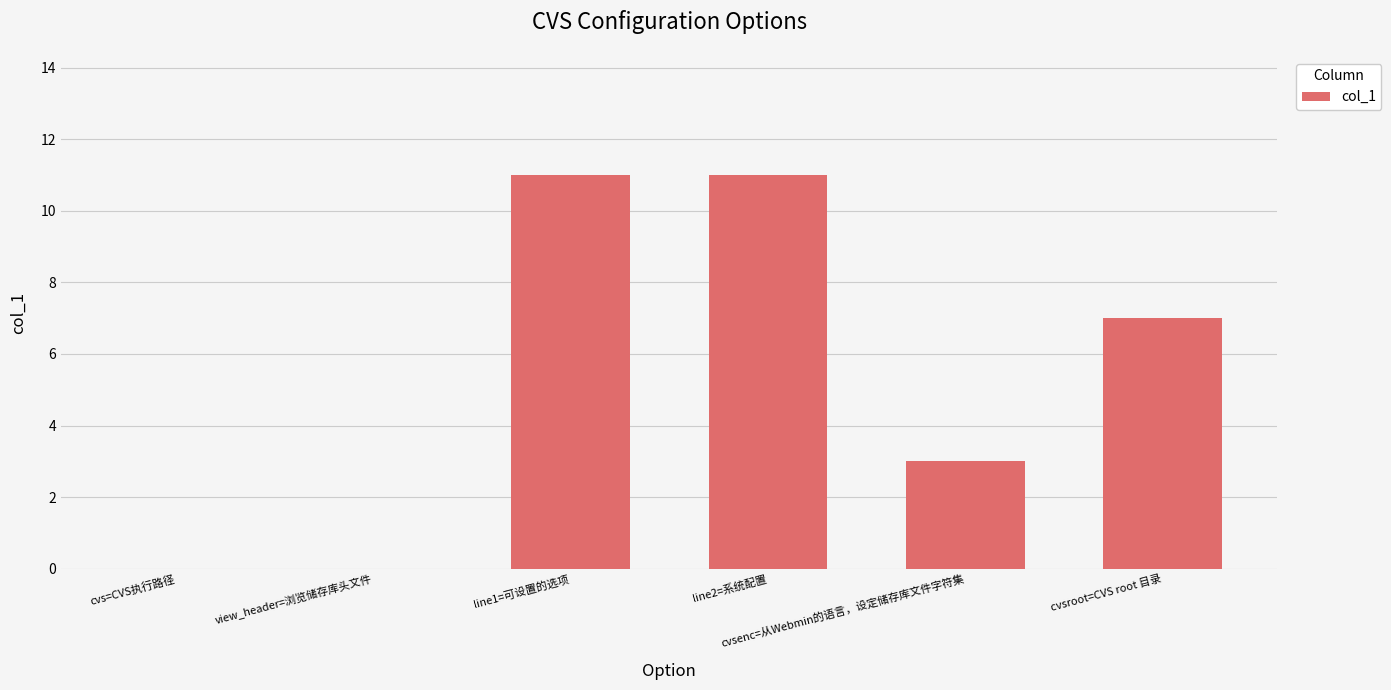

The chart shows a value of -7 at view_header=浏览储存库头文件. True or false?

False